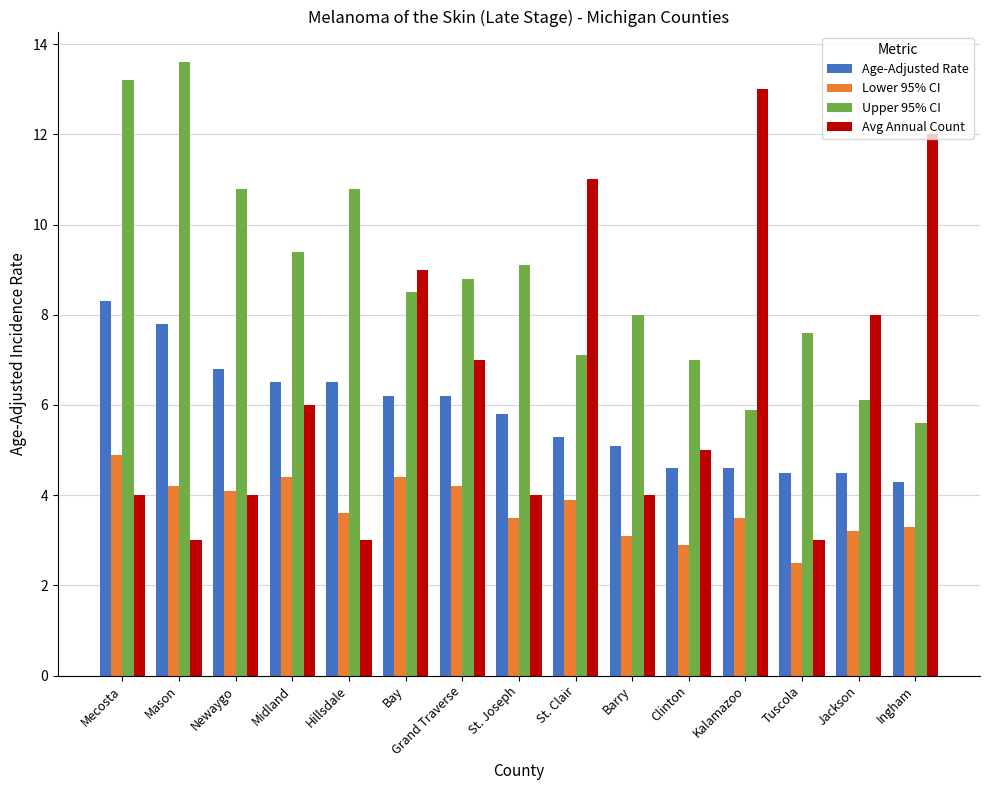

Reading left to right, transcribe all the data shown in this chart.

Age-Adjusted Rate: 8.3	7.8	6.8	6.5	6.5	6.2	6.2	5.8	5.3	5.1	4.6	4.6	4.5	4.5	4.3
Lower 95% CI: 4.9	4.2	4.1	4.4	3.6	4.4	4.2	3.5	3.9	3.1	2.9	3.5	2.5	3.2	3.3
Upper 95% CI: 13.2	13.6	10.8	9.4	10.8	8.5	8.8	9.1	7.1	8.0	7.0	5.9	7.6	6.1	5.6
Avg Annual Count: 4.0	3.0	4.0	6.0	3.0	9.0	7.0	4.0	11.0	4.0	5.0	13.0	3.0	8.0	12.0